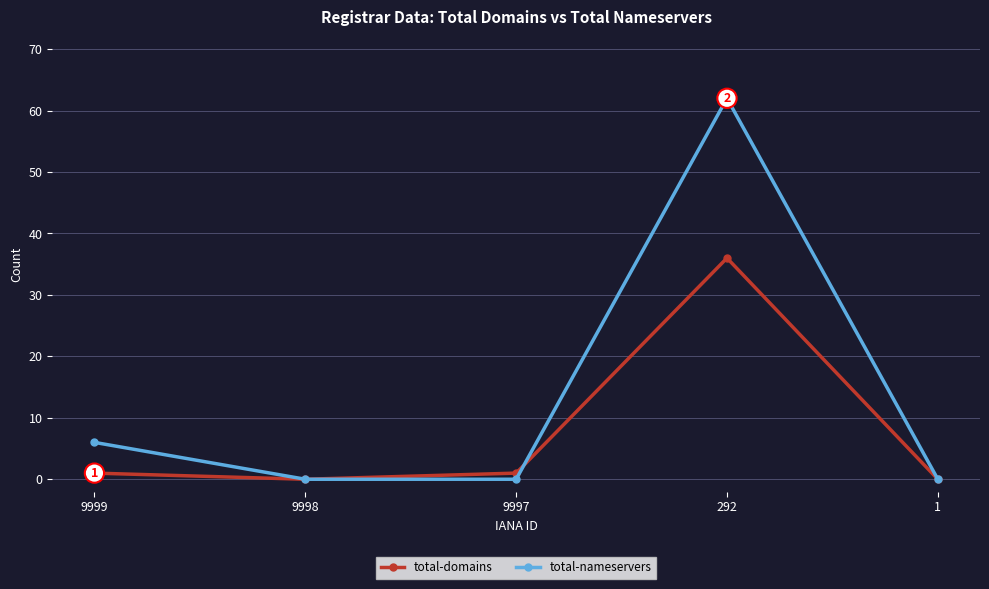

Between 292 and 1, which series saw the biggest shift?

total-nameservers